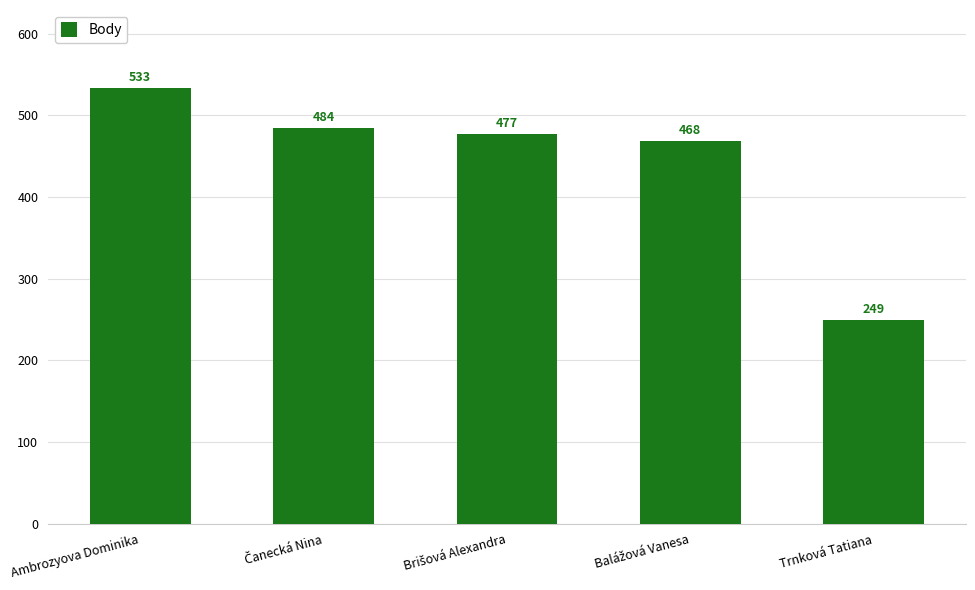

Reading right to left, extract all data points from this chart.

249	468	477	484	533